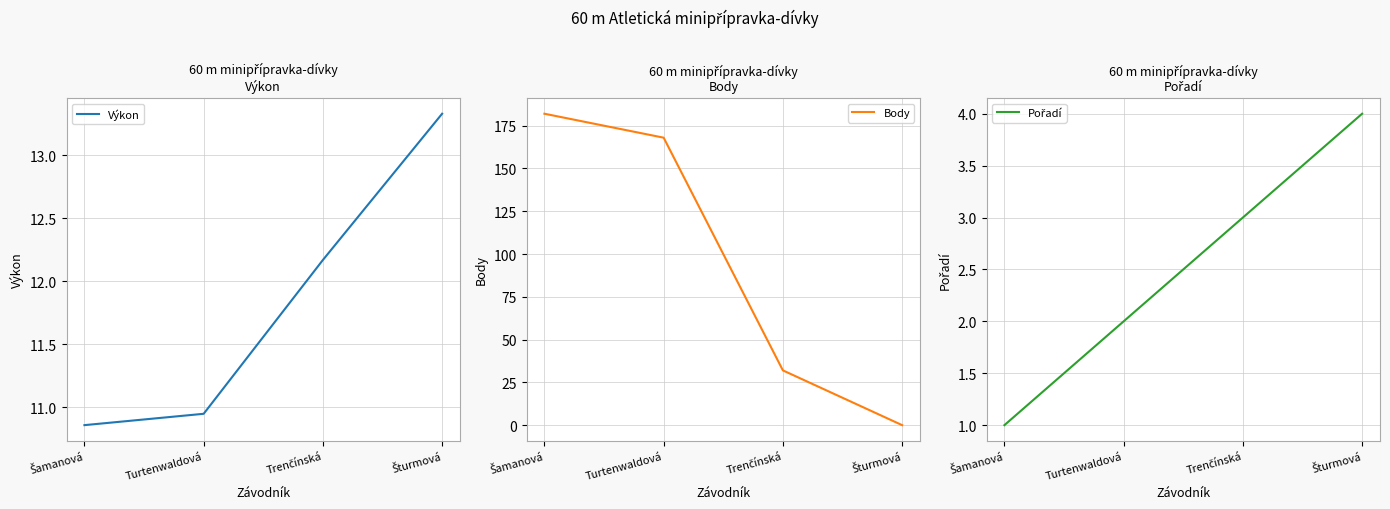

How many Pořadí values are between 2 and 4?

3